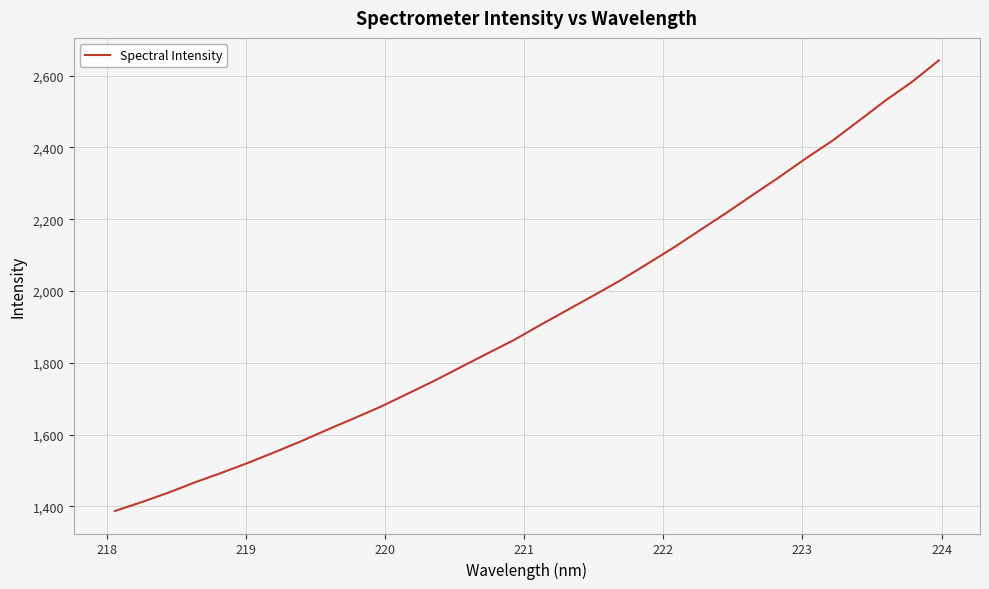

What is the maximum value shown in the chart?

2642.3